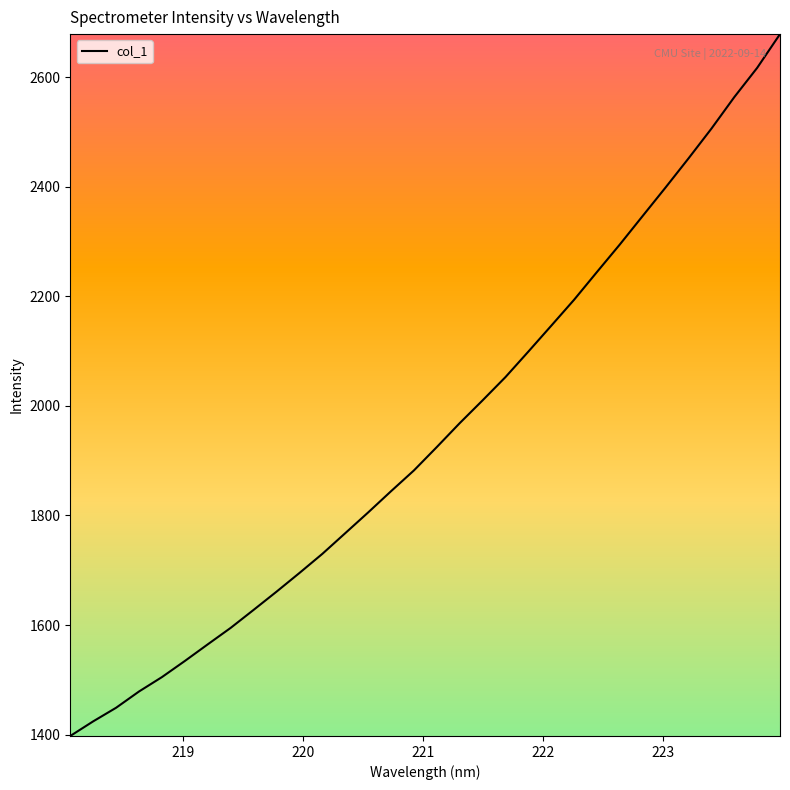

What is the minimum value shown in the chart?

1397.5